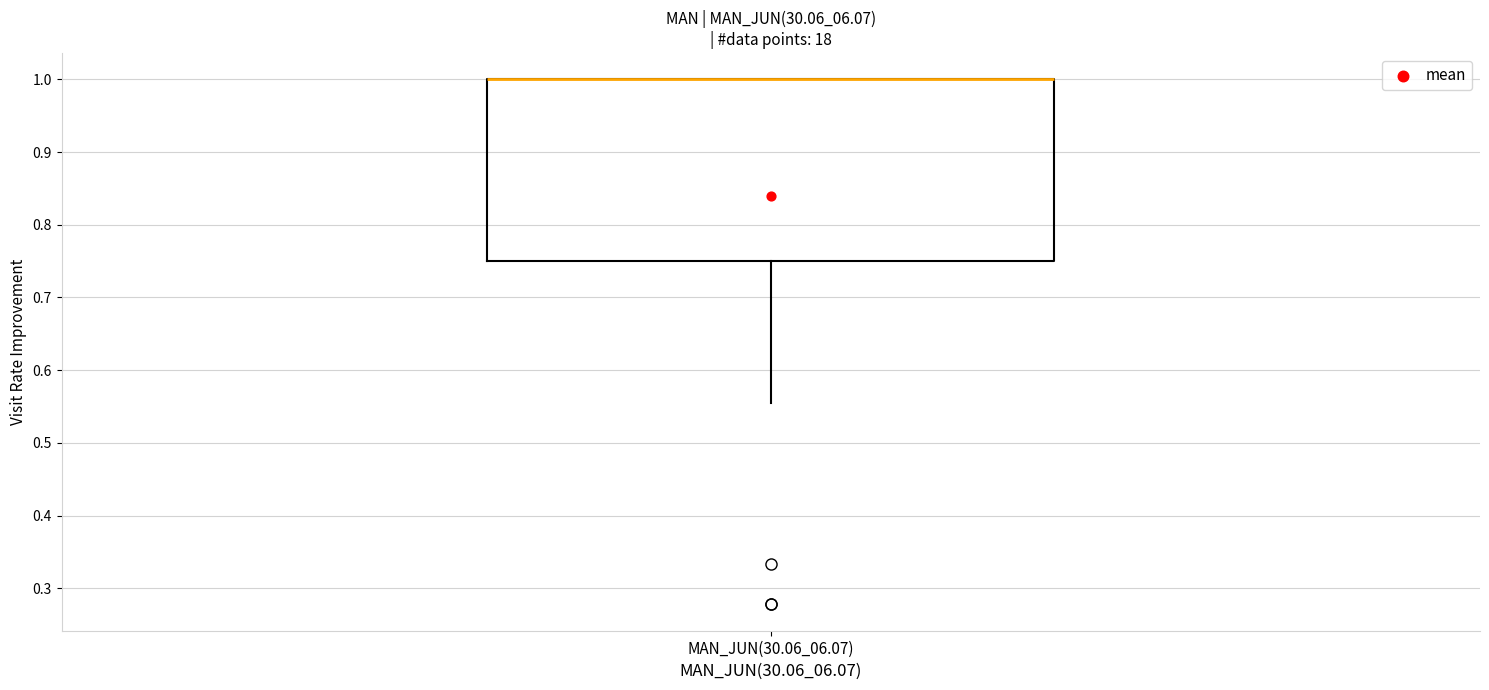

Where is the lower edge of the box for MAN_JUN(30.06_06.07) on the y-axis? The values are not printed on the chart, so give them approximately, as read against the axis.

0.75